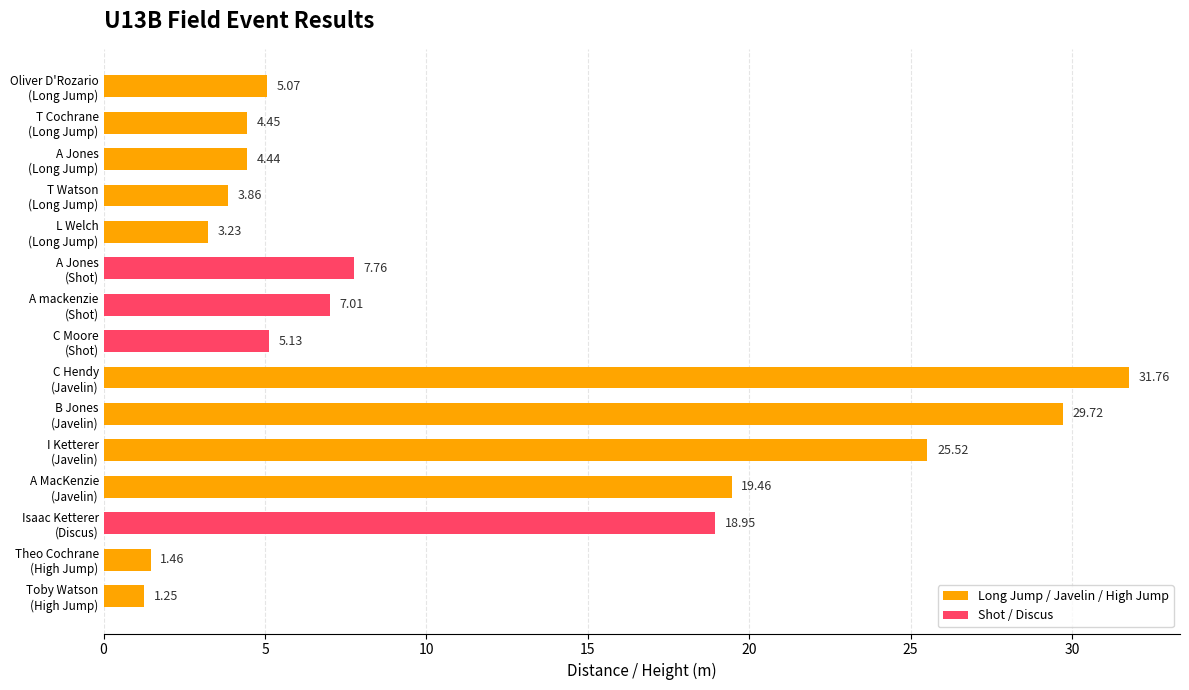

Rank the categories by value from highest to lowest.

C Hendy
(Javelin), B Jones
(Javelin), I Ketterer
(Javelin), A MacKenzie
(Javelin), Isaac Ketterer
(Discus), A Jones
(Shot), A mackenzie
(Shot), C Moore
(Shot), Oliver D'Rozario
(Long Jump), T Cochrane
(Long Jump), A Jones
(Long Jump), T Watson
(Long Jump), L Welch
(Long Jump), Theo Cochrane
(High Jump), Toby Watson
(High Jump)